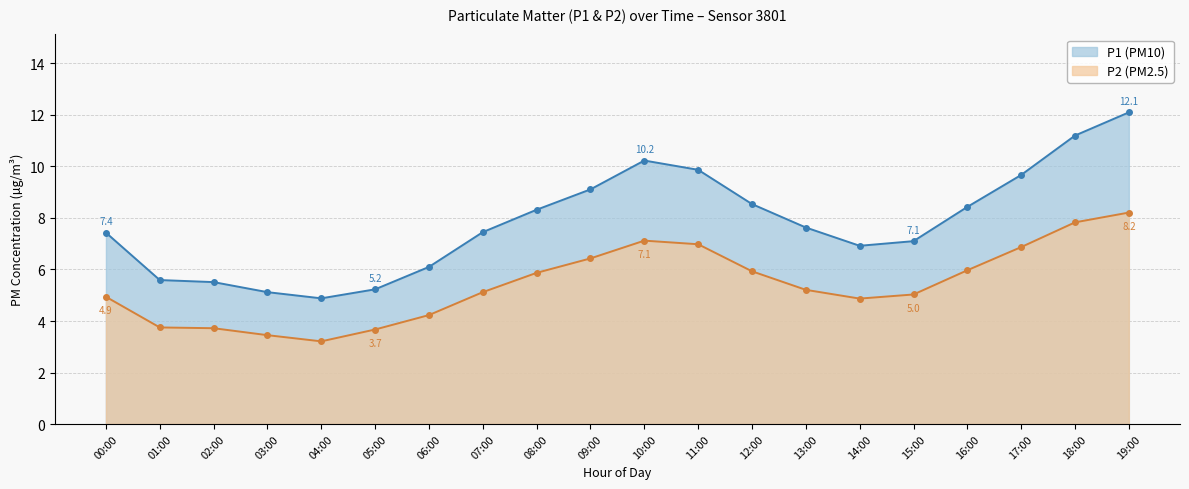

What value does the data have at 12:00?

8.5